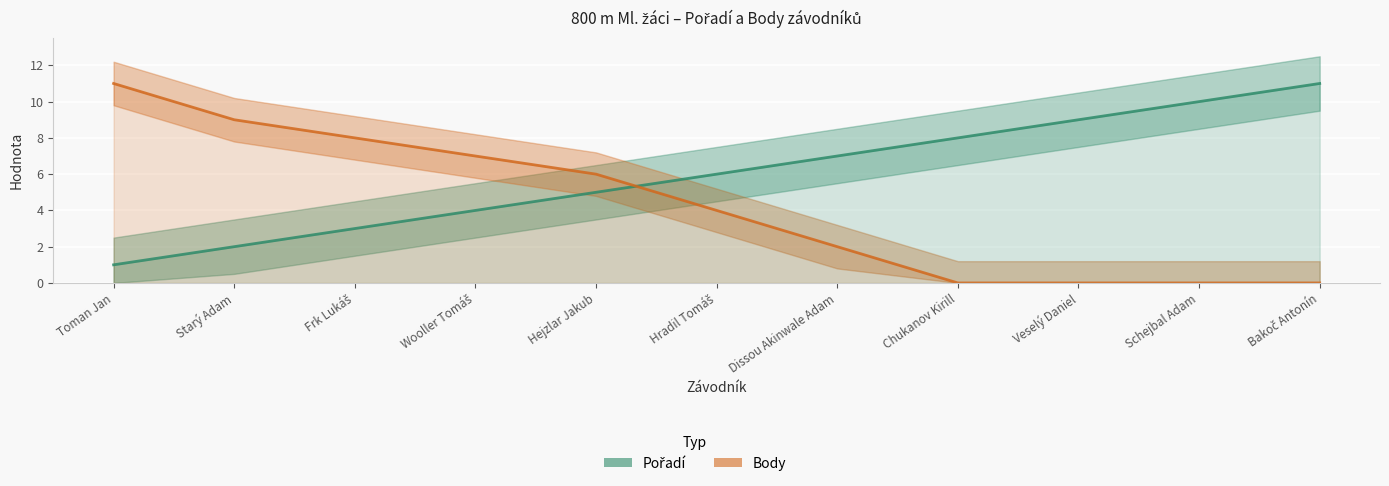

What is the total value across all series at Schejbal Adam?

10